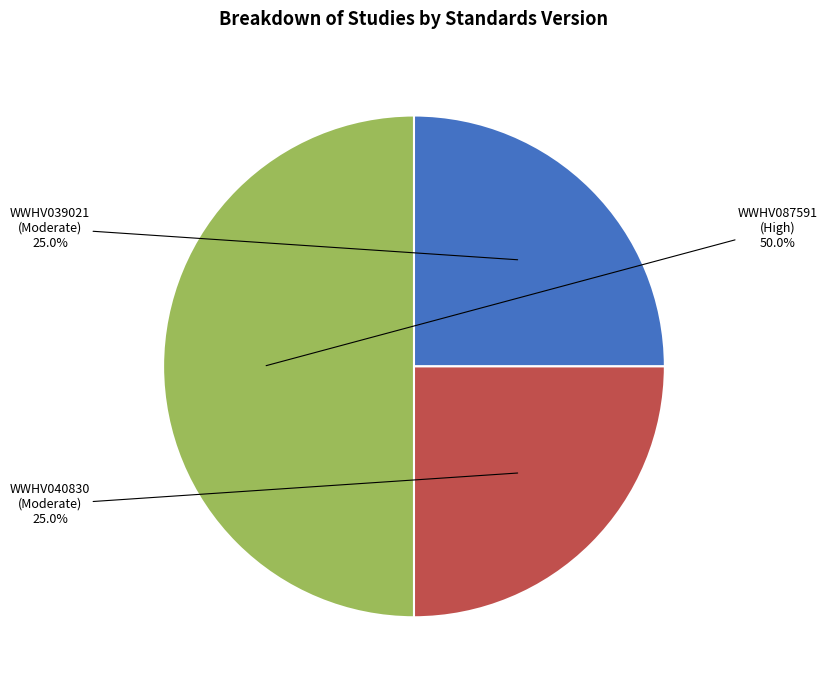

How many segments does this pie chart have?

3